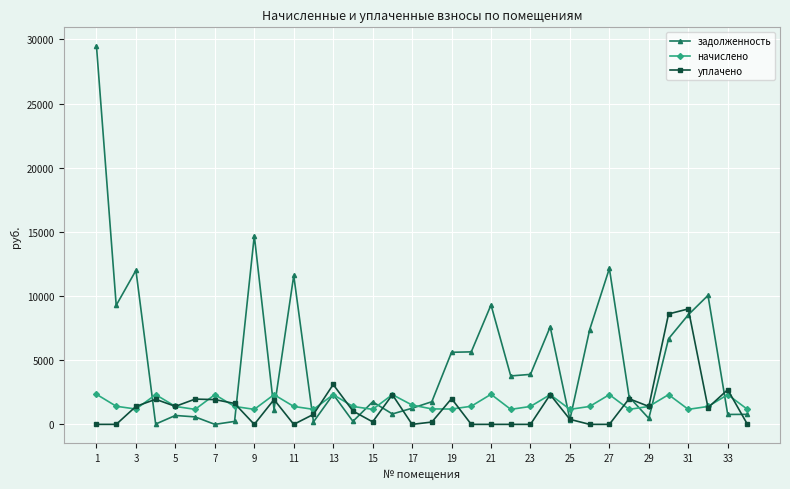

Which series has the largest total across all categories?

задолженность